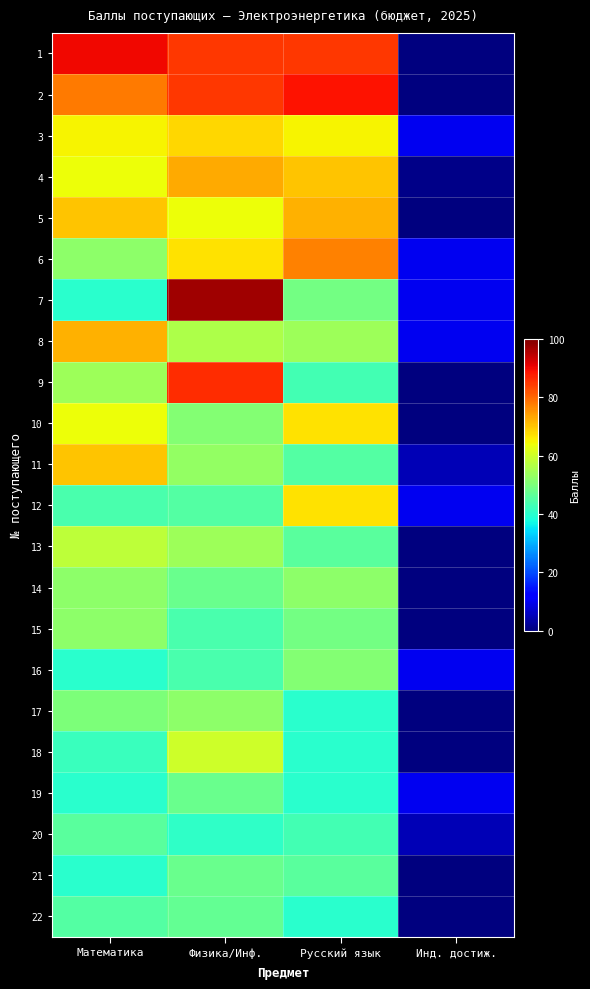

At how many categories does at least one series exceed 73?

3